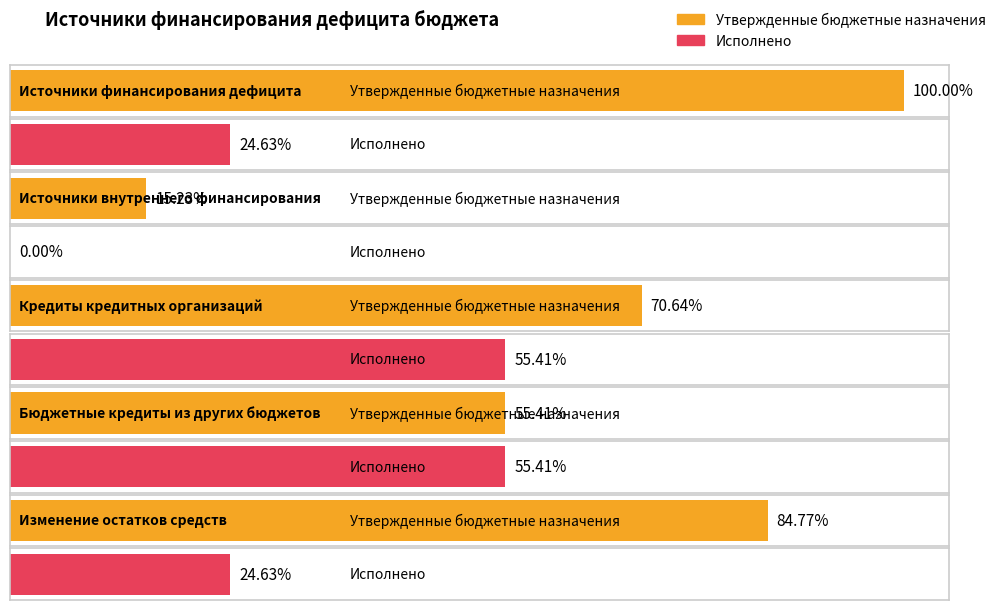

What is the label of the 4th bar from the left?

Бюджетные кредиты из других бюджетов